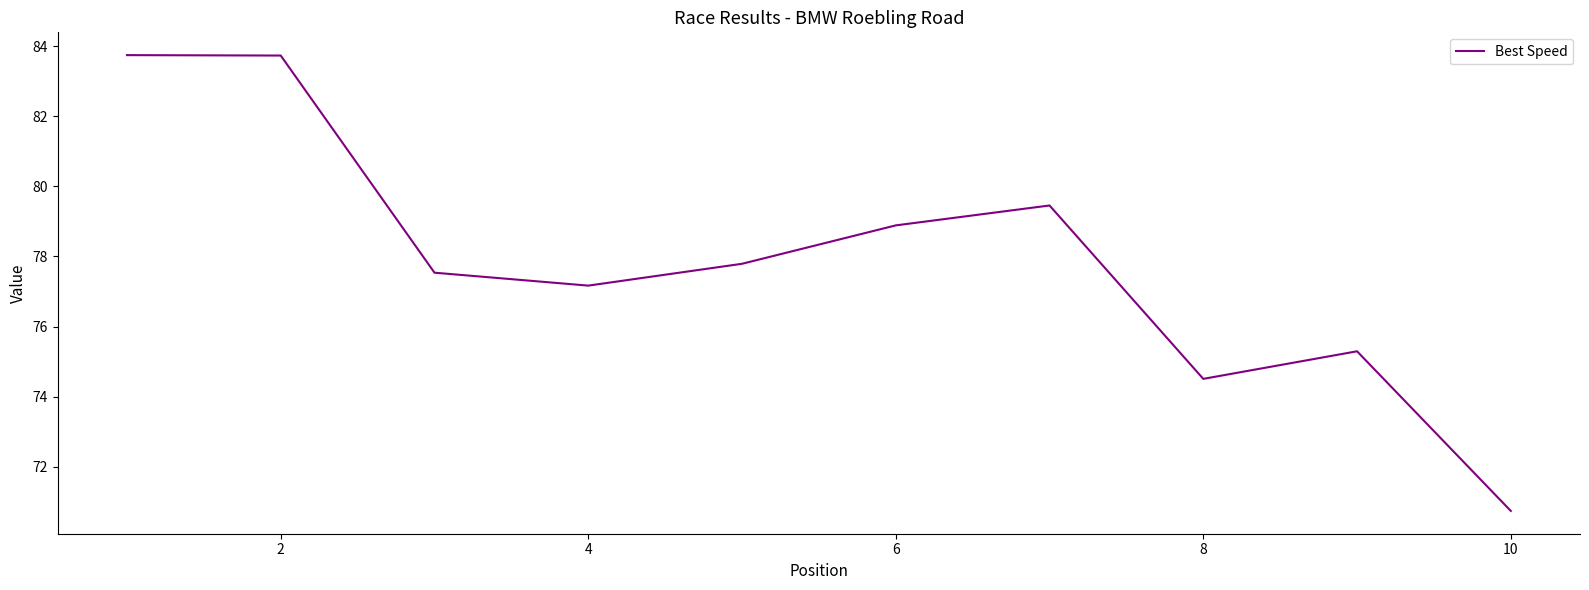

What is the difference between the maximum and minimum values?

13.0